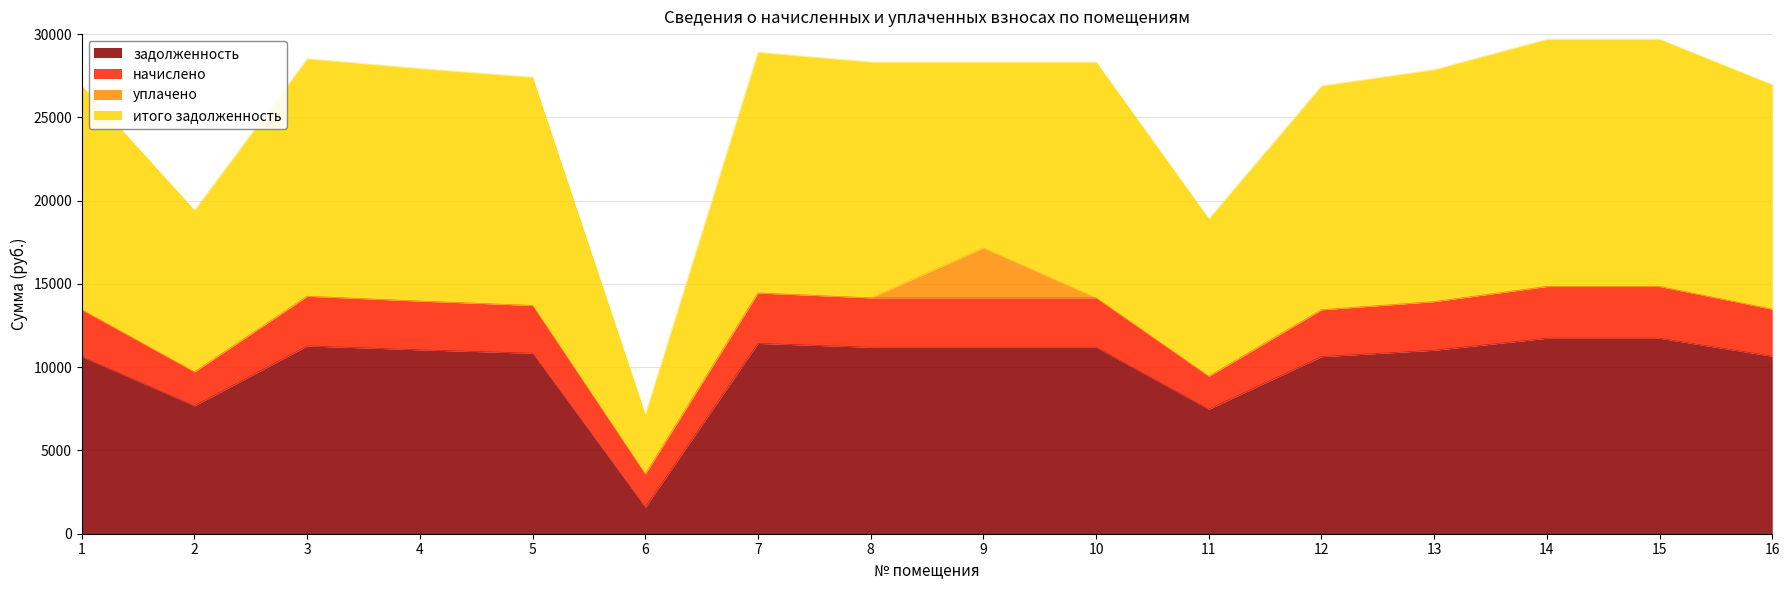

What is the difference between the задолженность values at 13 and 7?

410.9